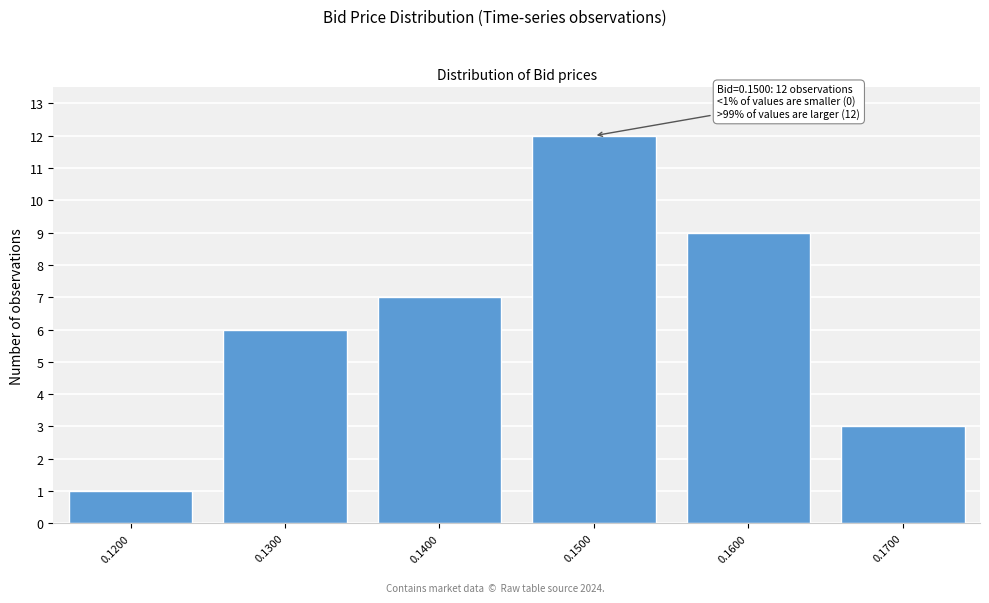

Reading left to right, what are all the values shown in this chart?

1	6	7	12	9	3